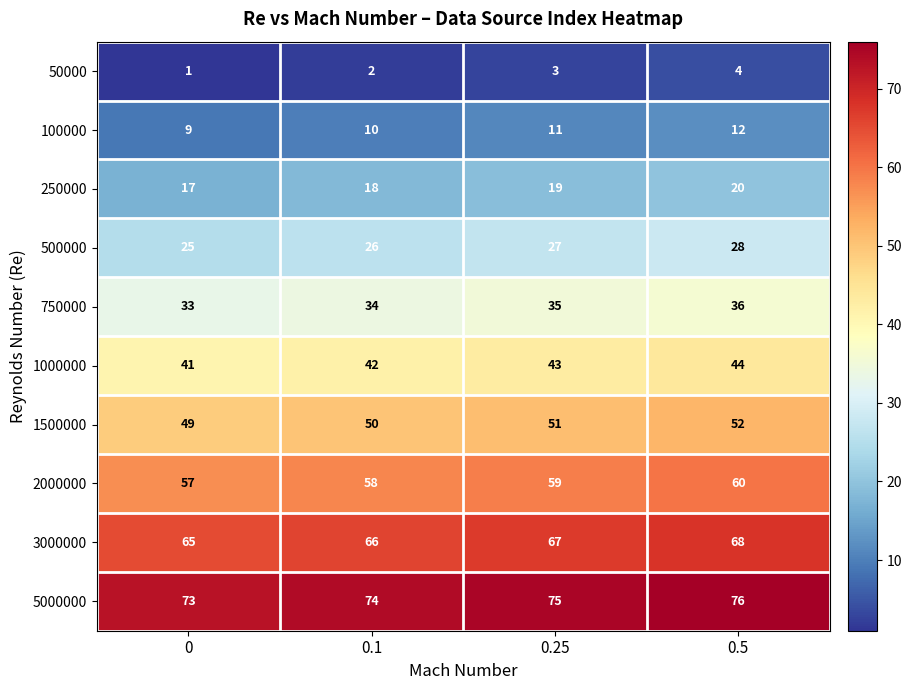

What is the sum of the 3000000 values at 0.1 and 0?

131